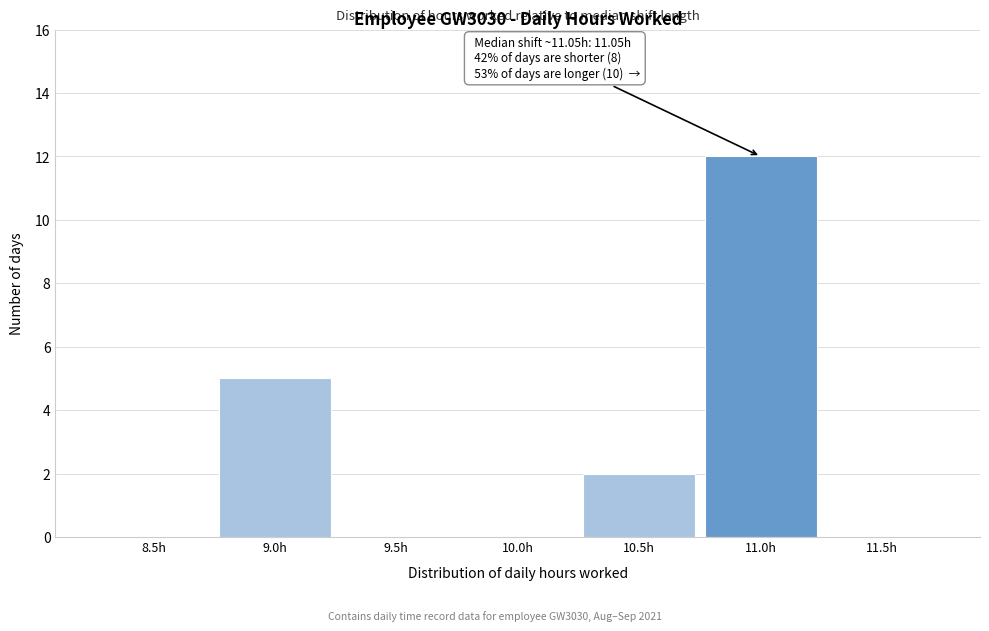

Reading left to right, what are all the values shown in this chart?

8.5h=0	9.0h=5	9.5h=0	10.0h=0	10.5h=2	11.0h=12	11.5h=0